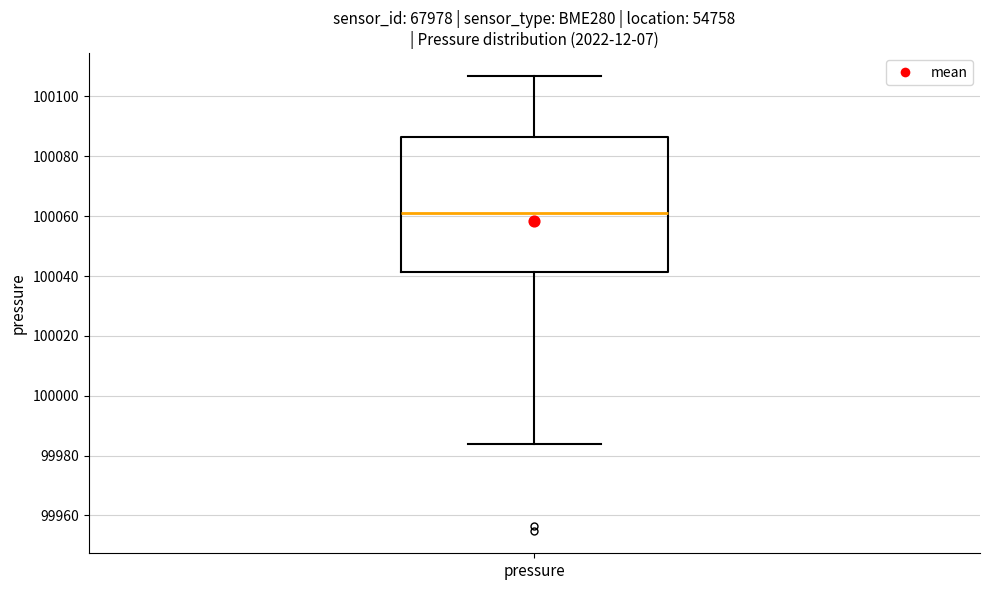

Where does the lower whisker of the box for pressure end on the y-axis? The values are not printed on the chart, so give them approximately, as read against the axis.

99984